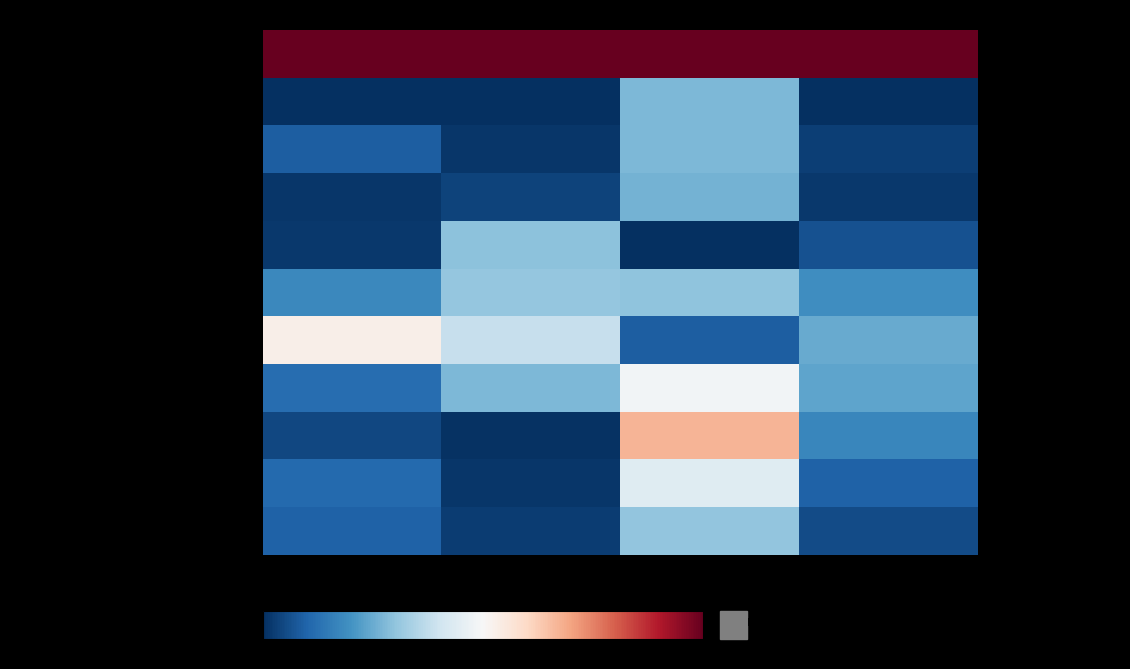

Is the value of Хлеб пшеничный В/С at Белки greater than the value of Хлеб Ржано-Пшеничный at Калорийность?

Yes